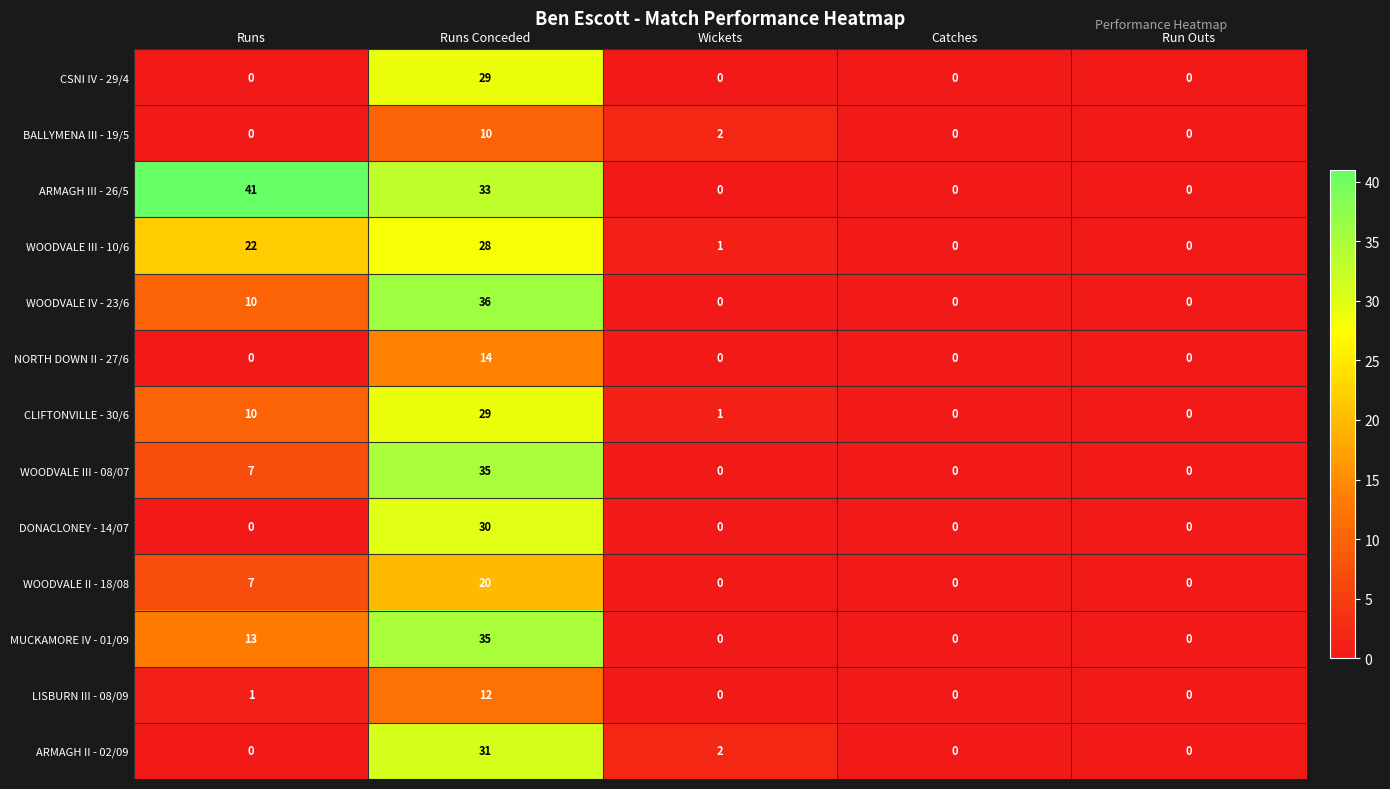

How many positive values does the NORTH DOWN II - 27/6 series have?

1